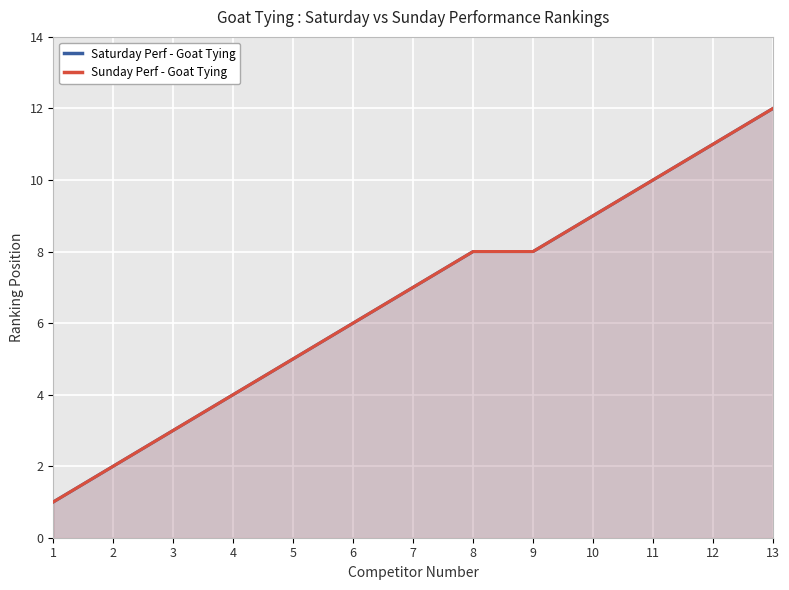

What is the smallest value displayed?

1